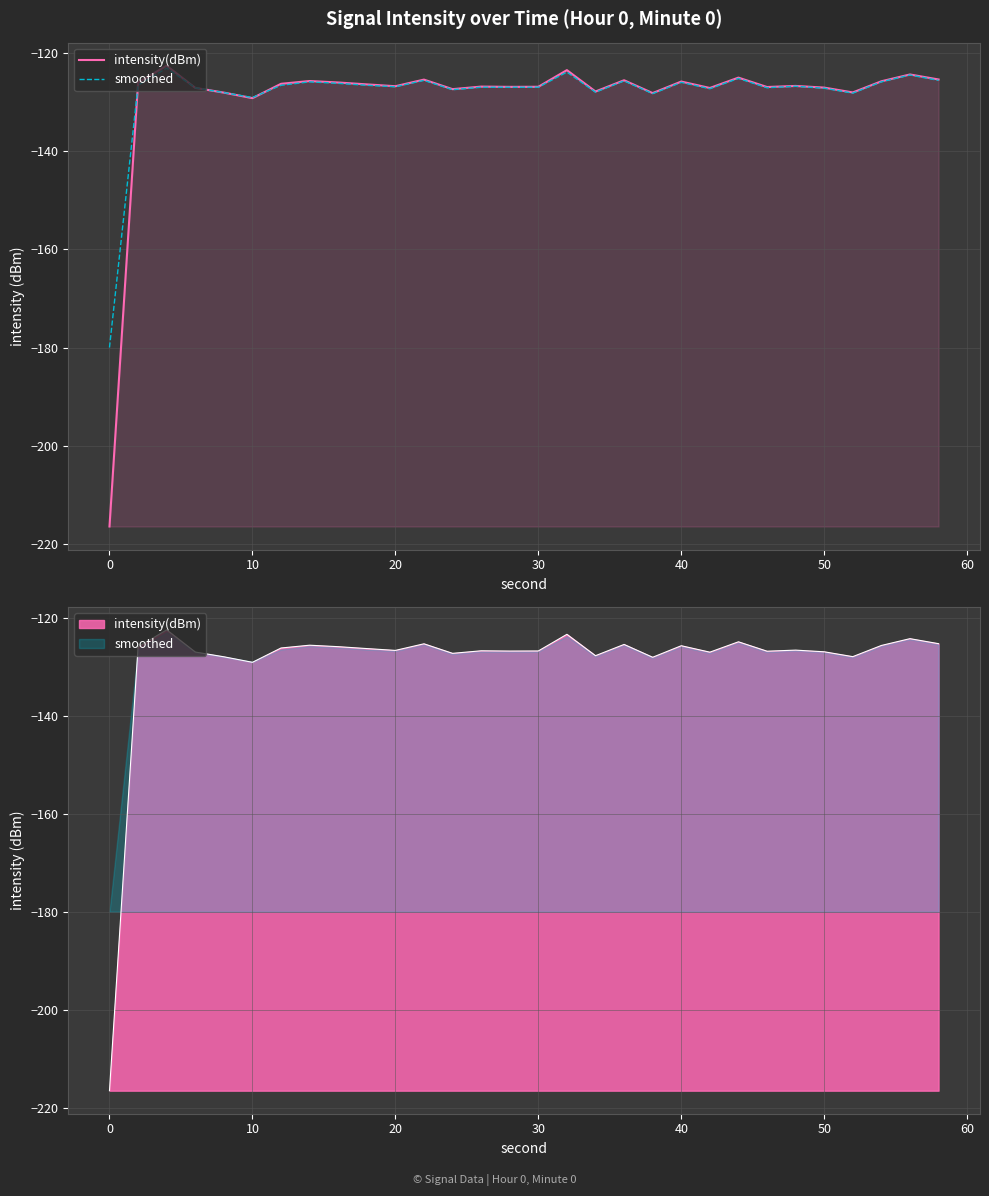

What is the difference between the smoothed values at 15 and 30?

1.1